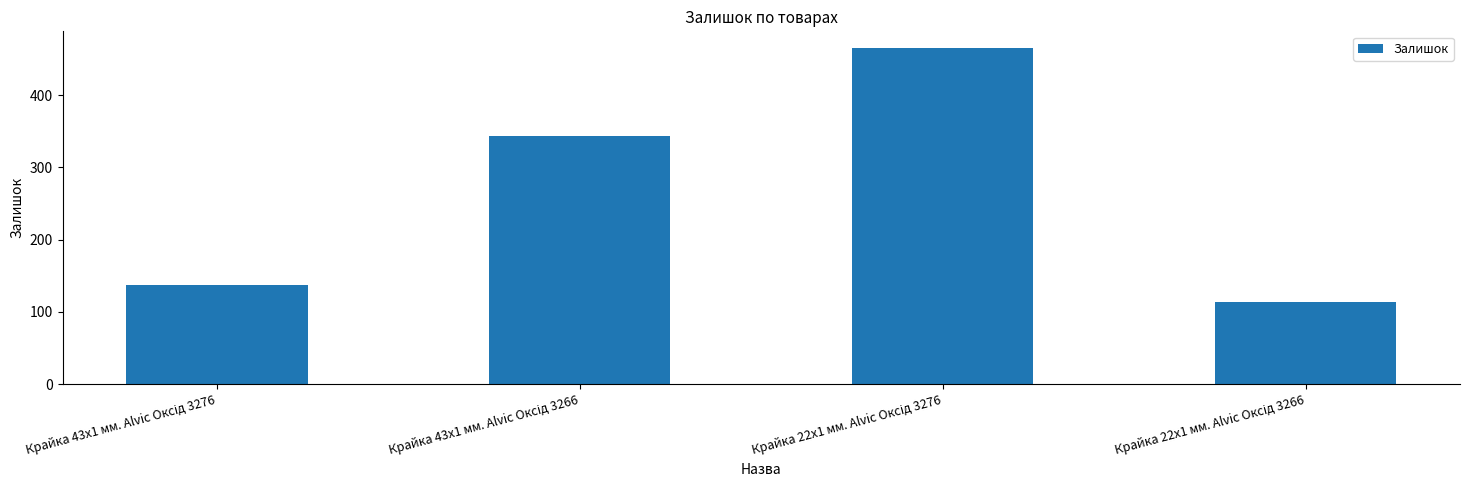

What is the sum of all values?

1061